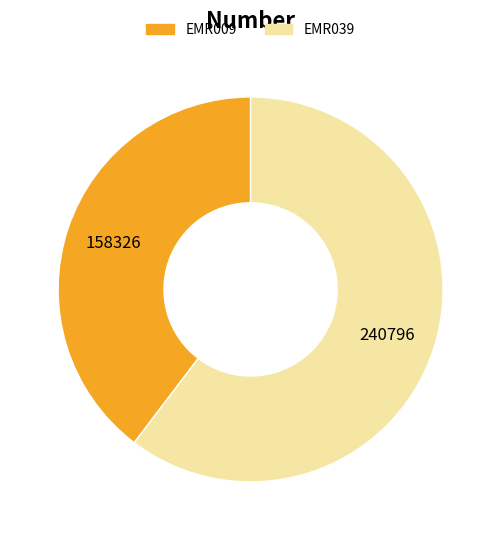

What is the ratio of the value at EMR009 to the value at EMR039?

0.7